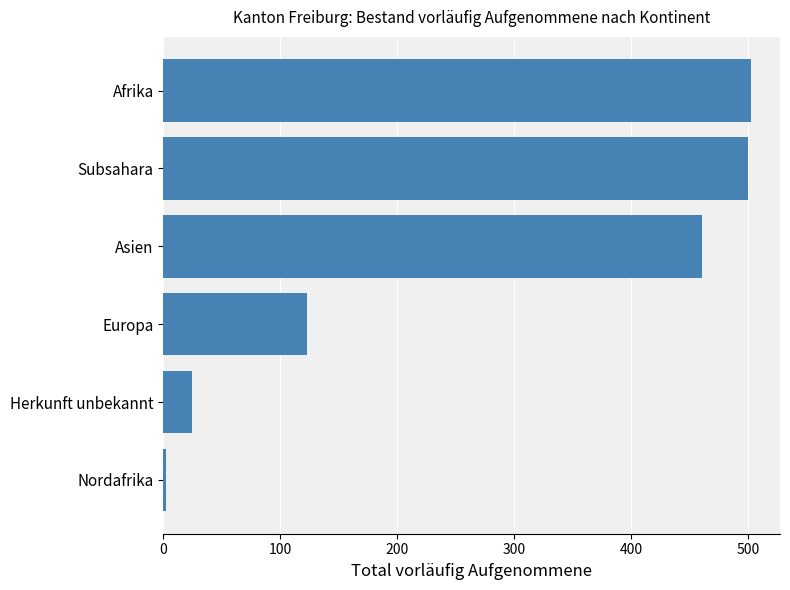

Between Afrika and Asien, which is larger?

Afrika